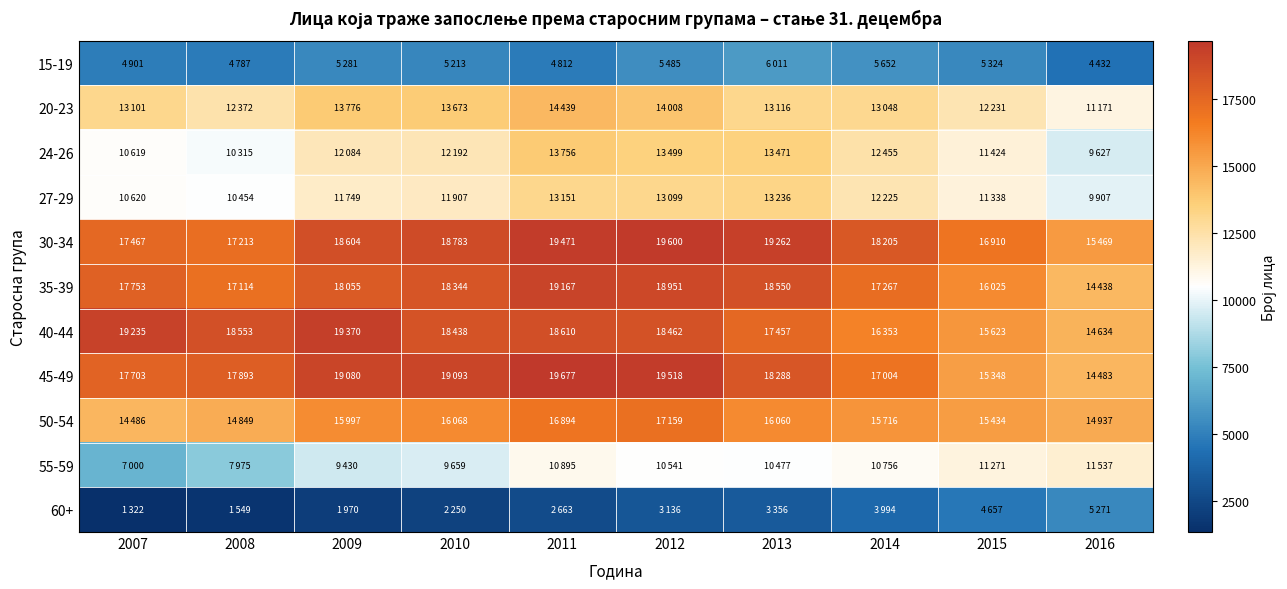

Count the number of categories in the chart.

10